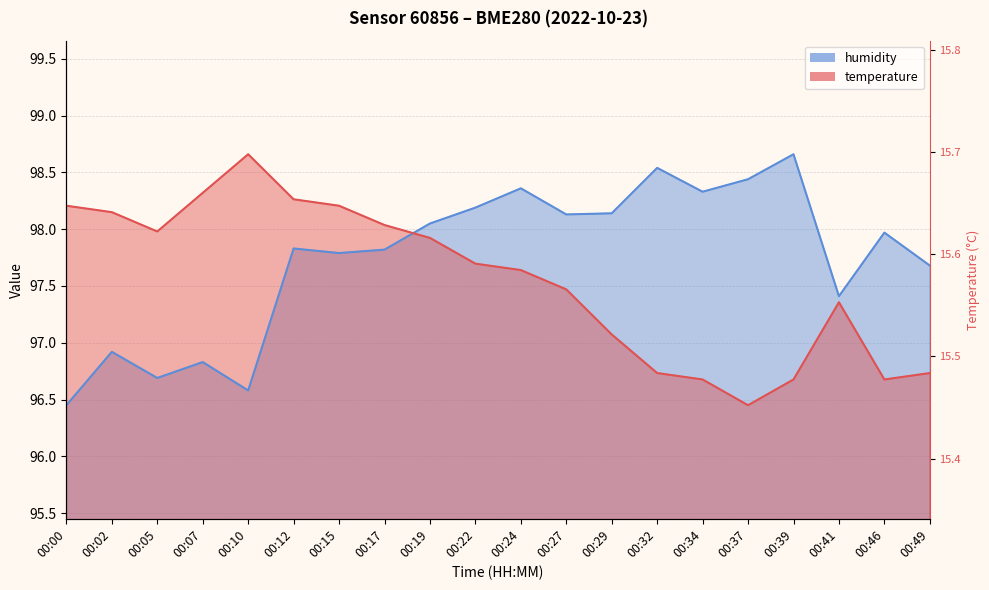

List the labels in order of temperature value, largest first.

00:10, 00:07, 00:12, 00:00, 00:15, 00:02, 00:17, 00:05, 00:19, 00:22, 00:24, 00:27, 00:41, 00:29, 00:32, 00:49, 00:34, 00:39, 00:46, 00:37